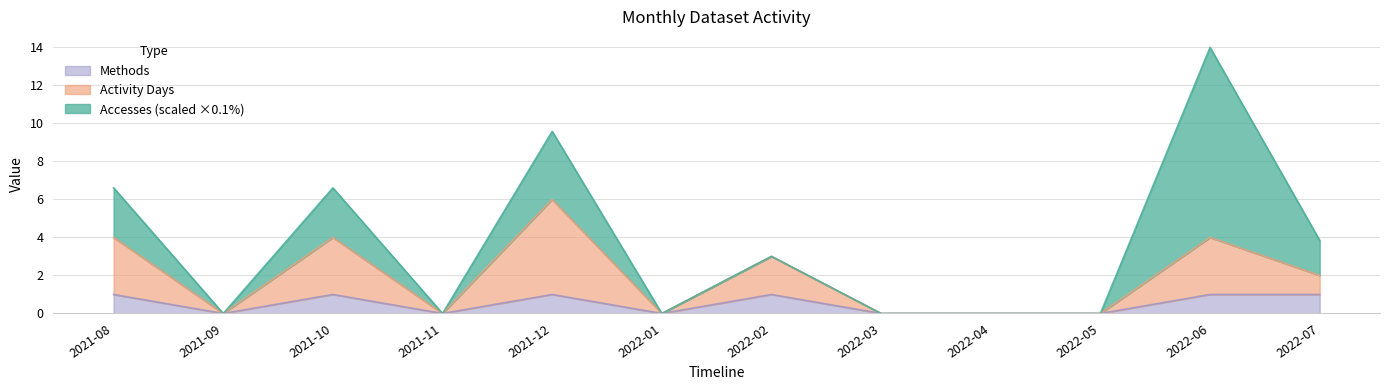

At which category is the sum across all series the highest?

2022-06